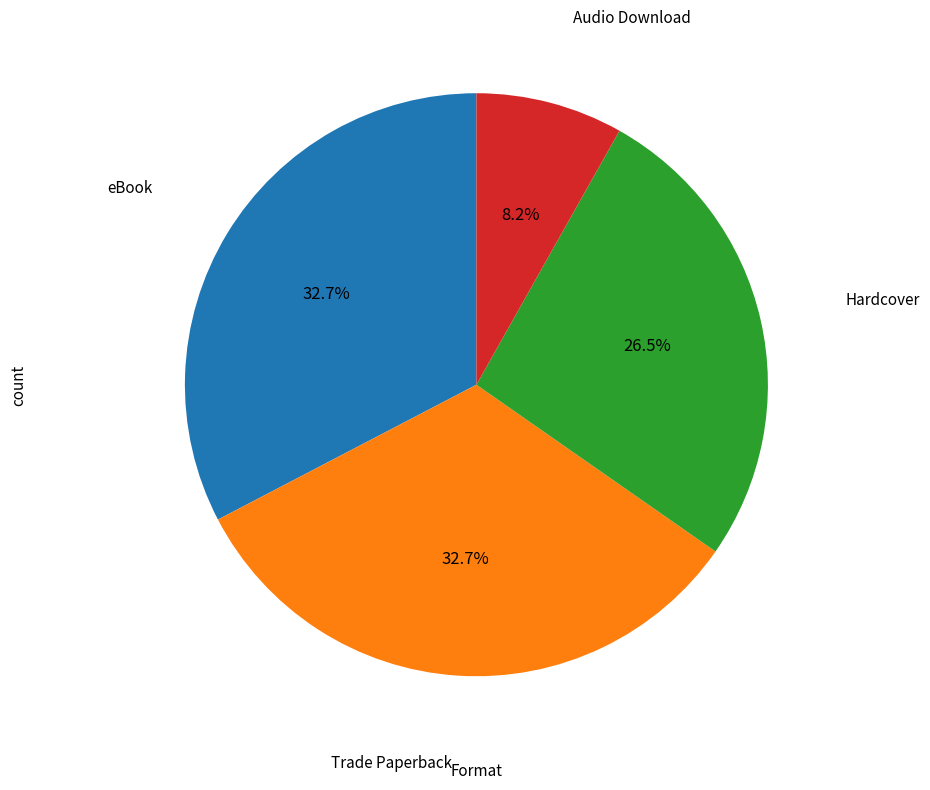

Is there a majority slice in this chart?

No